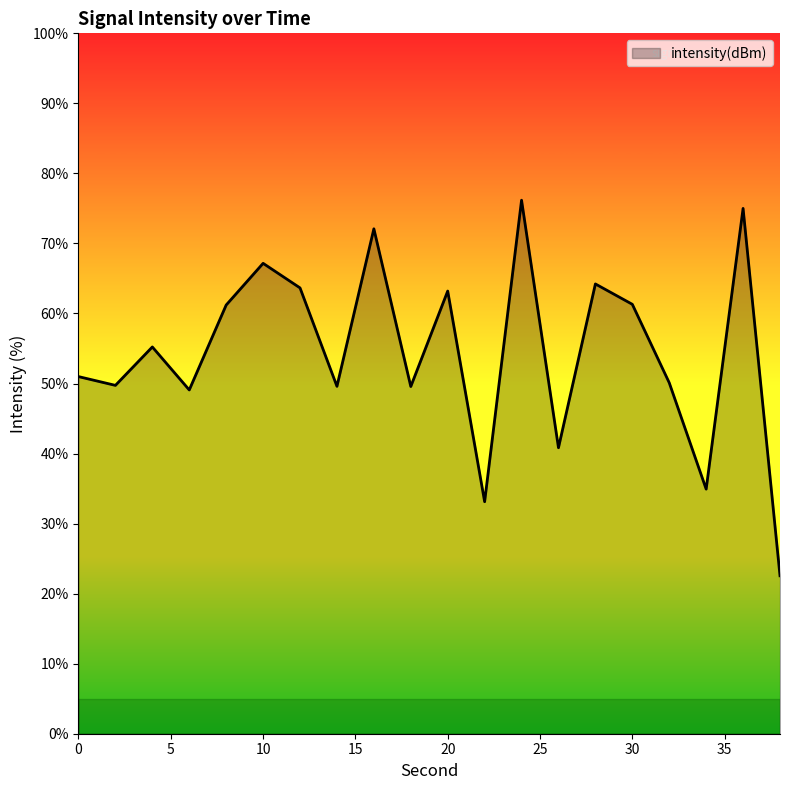

How many values exceed 55?

10